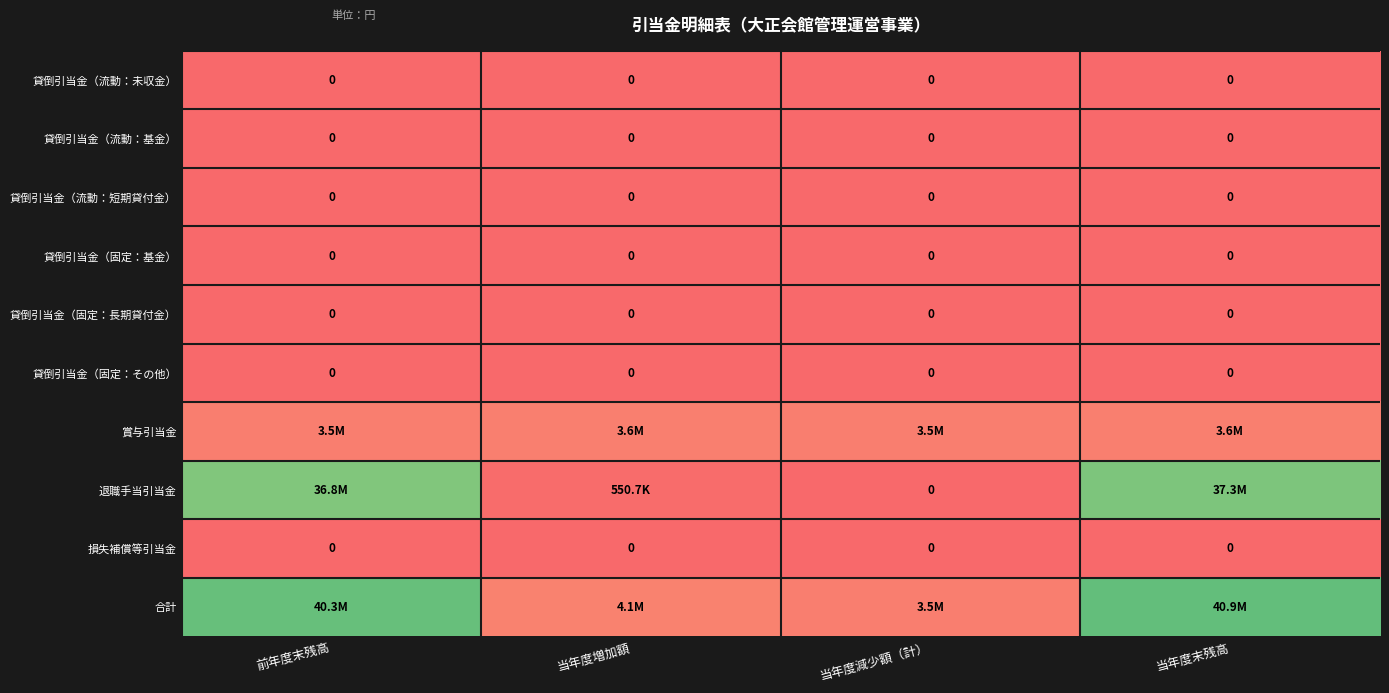

True or false: 貸倒引当金（流動：短期貸付金） has a value of 0 at 当年度減少額（計）.

True